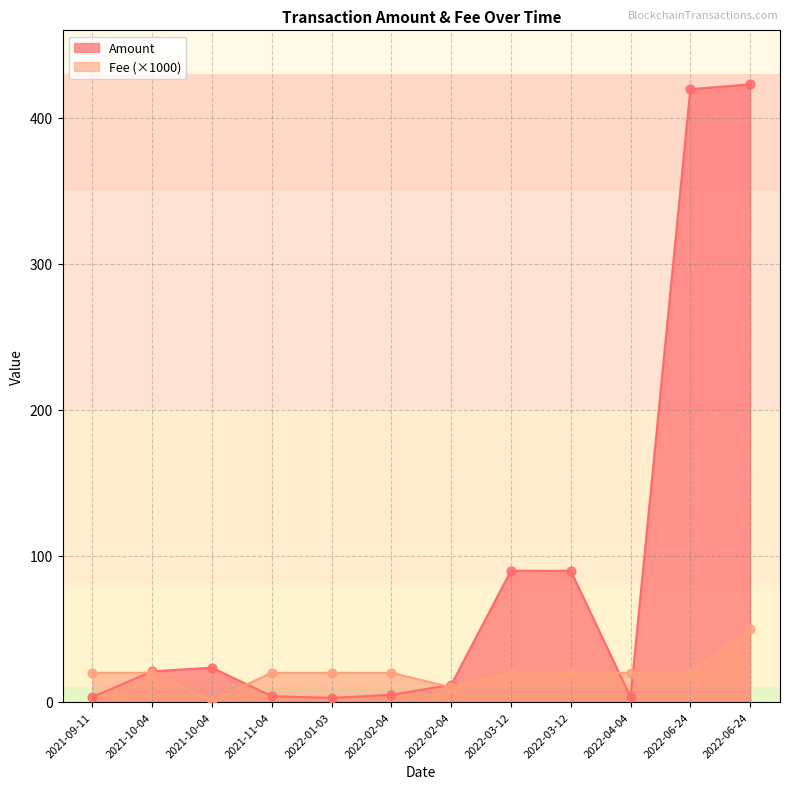

What are all the series names shown in the legend?

Amount, Fee (×1000)